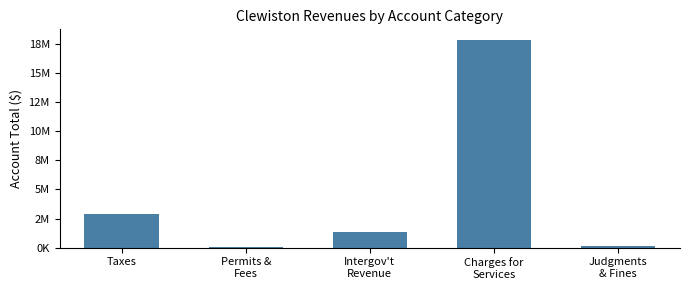

Reading right to left, transcribe all the data shown in this chart.

175827	17831865	1323392	70748	2880572